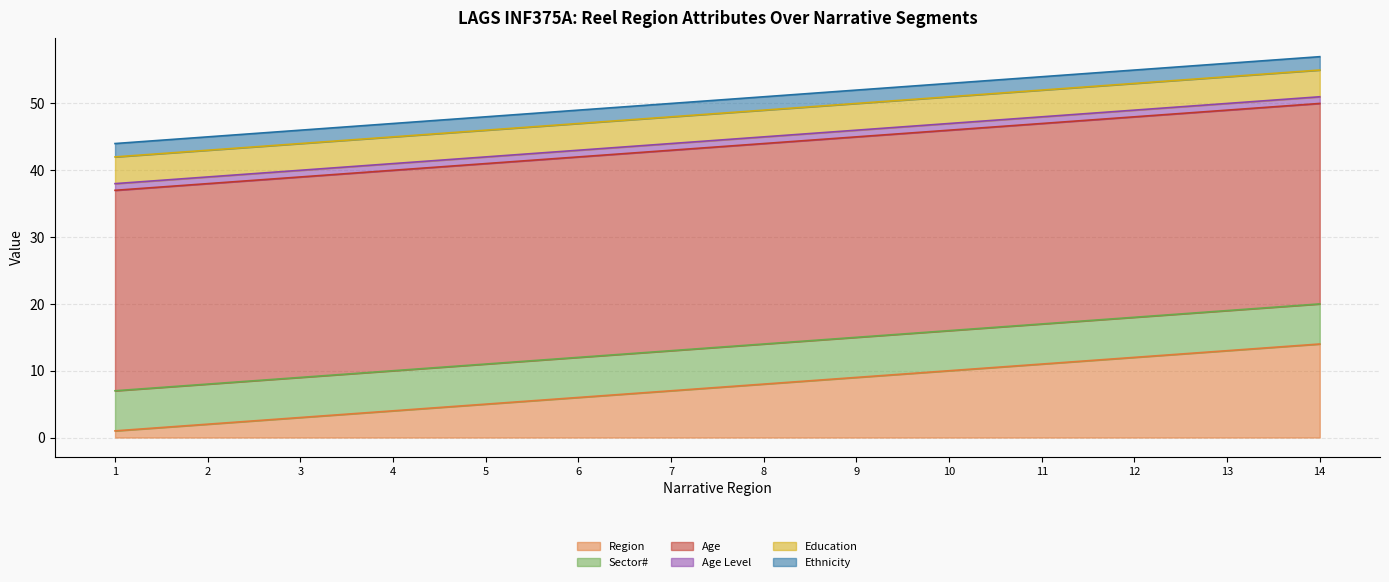

What is the highest value of the Education series?

4